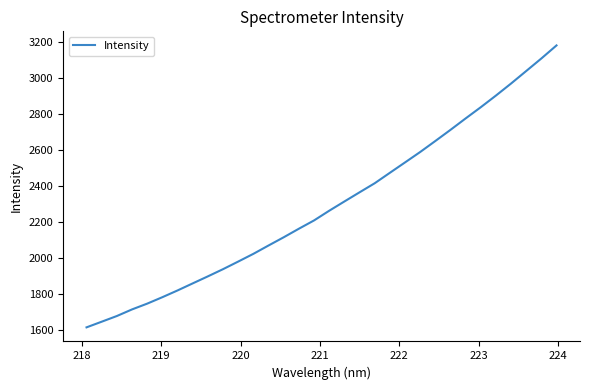

What is the smallest value displayed?

1612.4